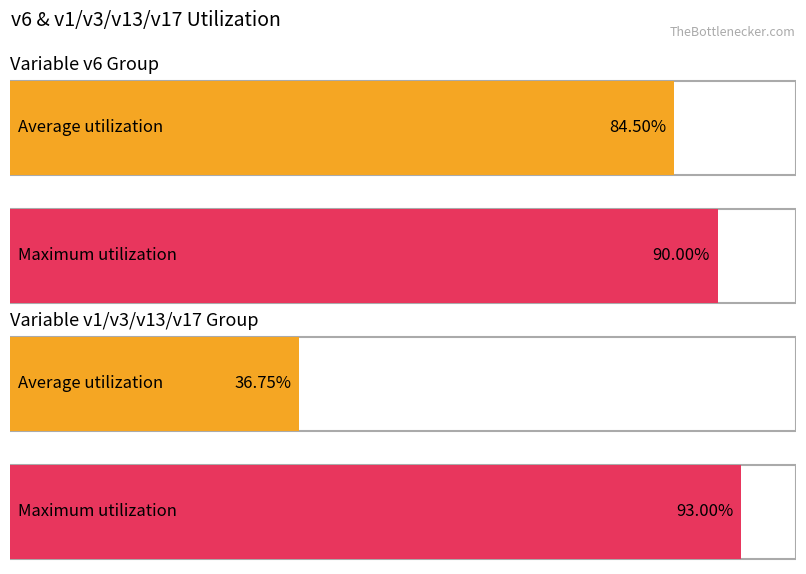

Which series has the widest spread of values?

v1